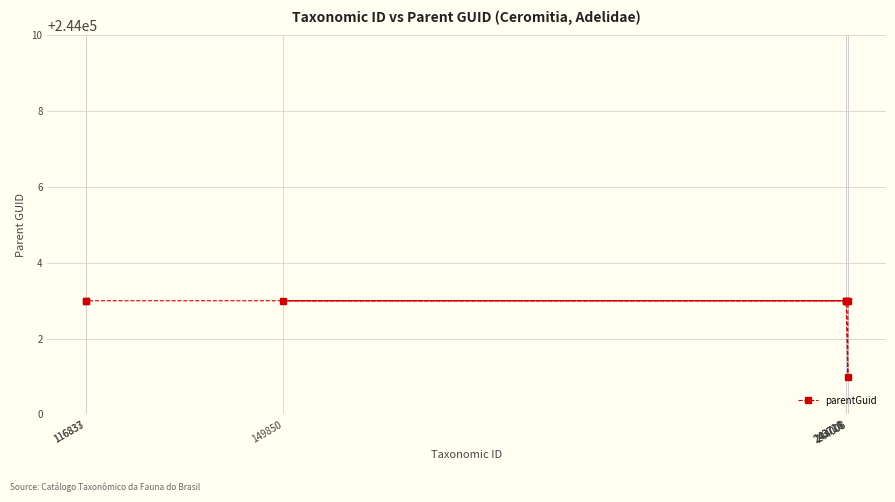

Is it true that the value at 244006 is 368234?

False